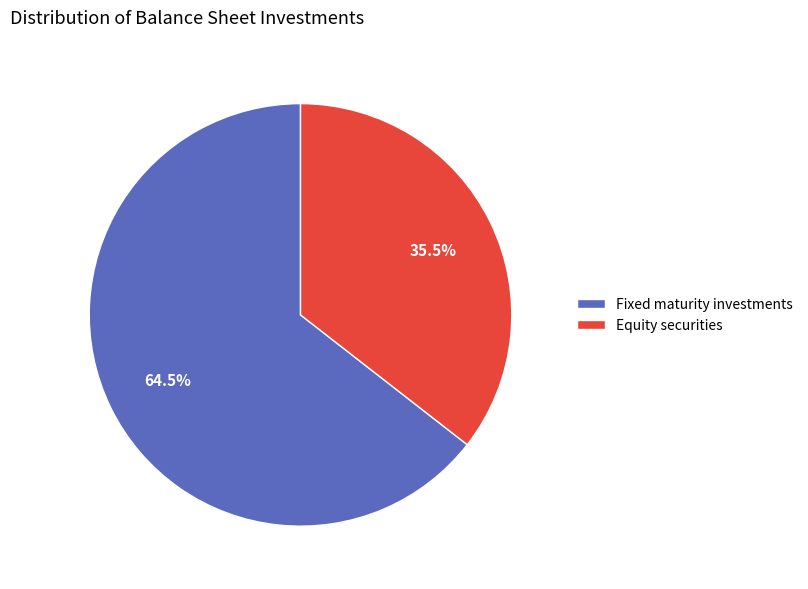

The Fixed maturity investments slice represents 52% of the pie. True or false?

False